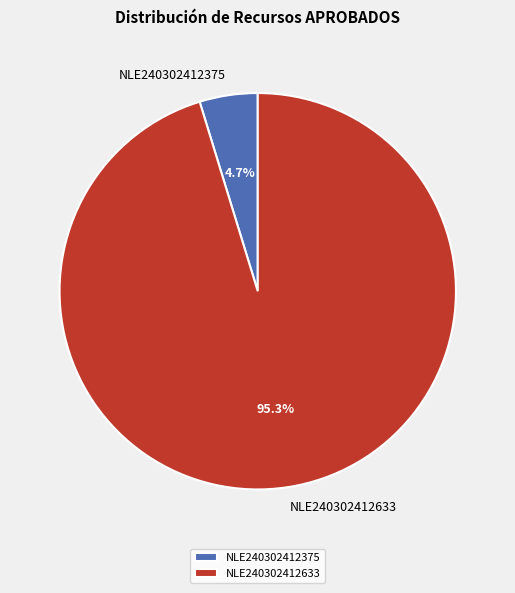

Count the number of slices in the pie.

2